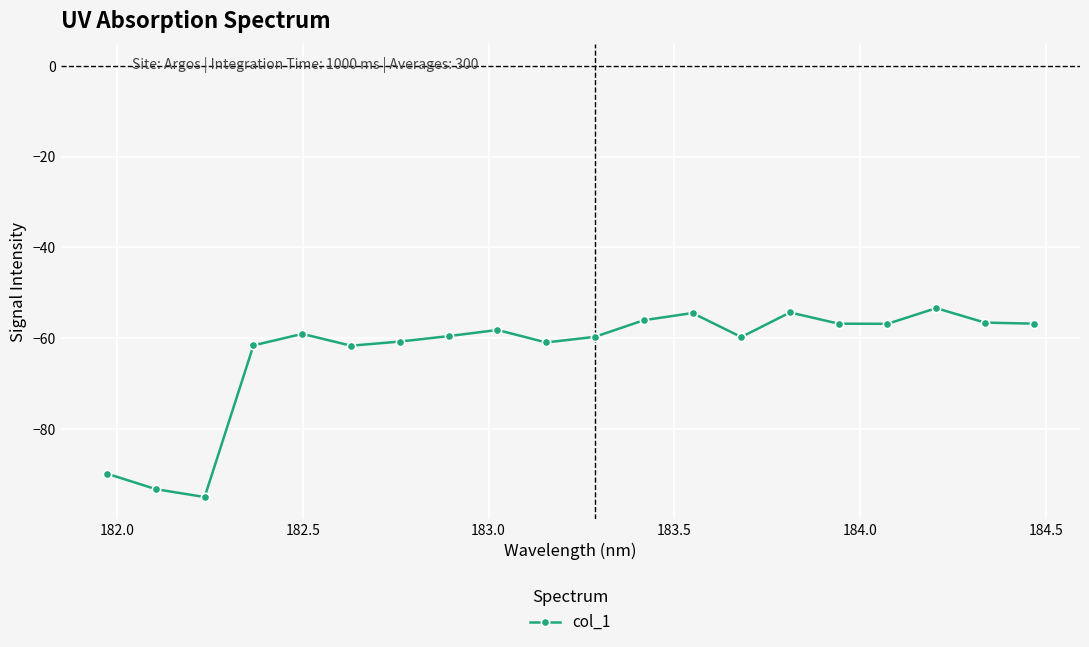

What is the minimum value shown in the chart?

-95.0